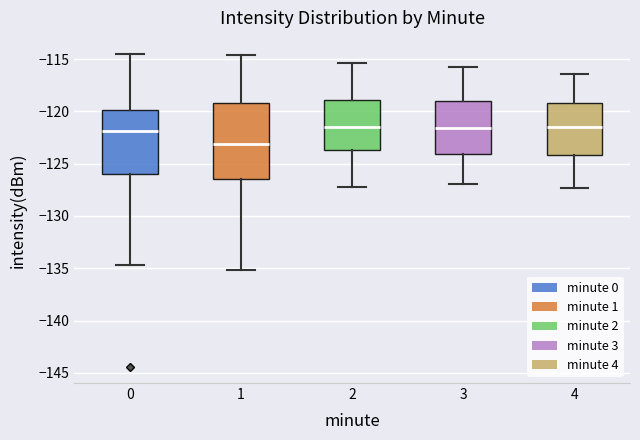

Where does the lower whisker of the box at x = 4 end on the y-axis? The values are not printed on the chart, so give them approximately, as read against the axis.

-127.5